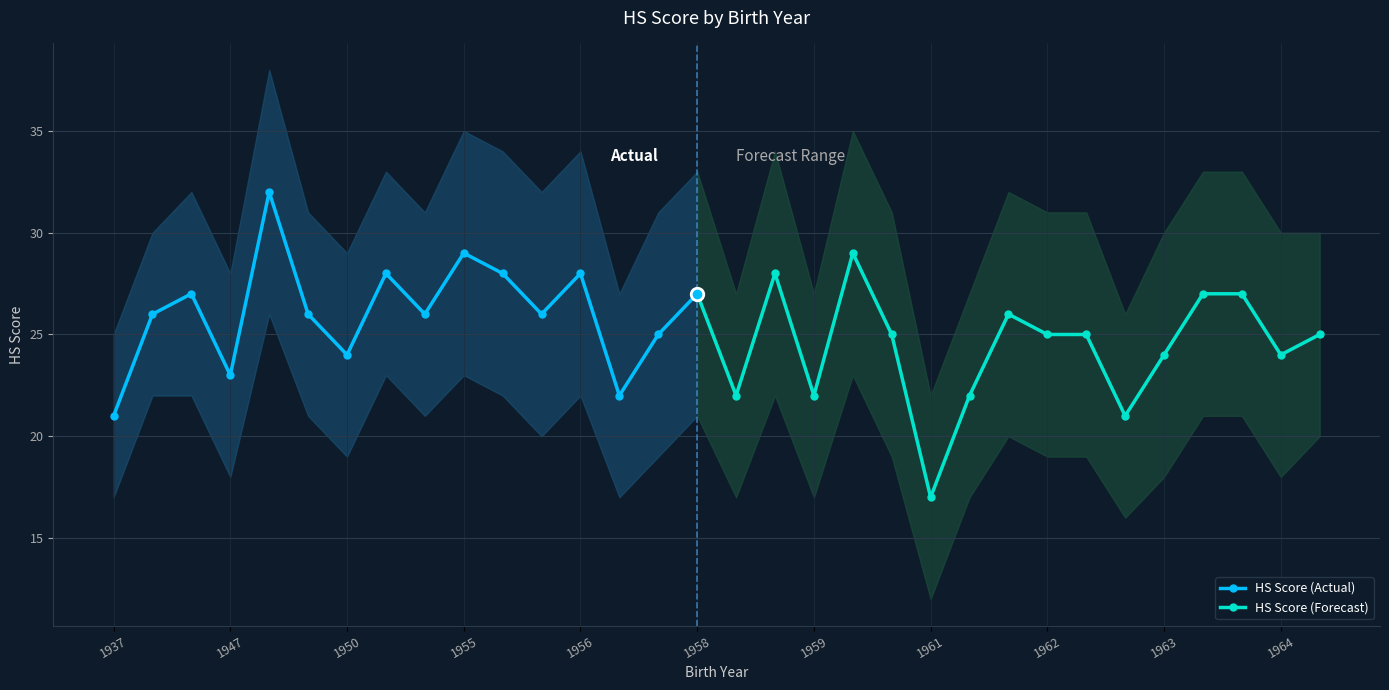

True or false: range_low and HS intersect in this chart.

False